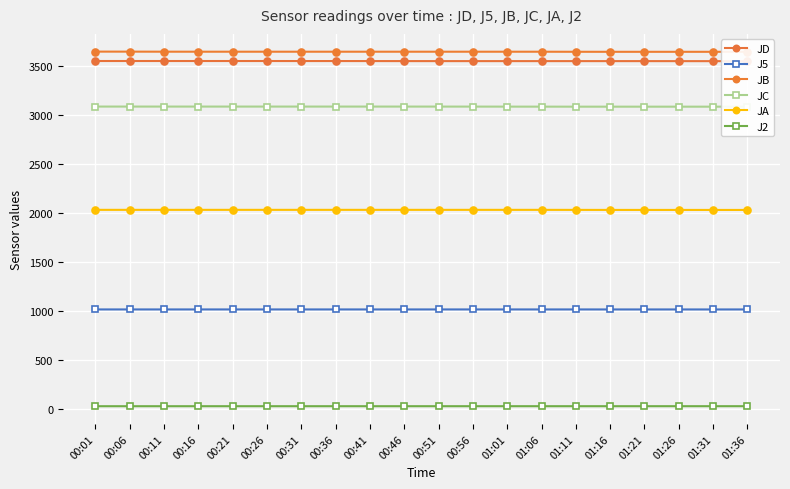

List the labels in order of JC value, largest first.

00:01, 00:06, 00:11, 00:16, 00:21, 00:26, 00:36, 00:41, 00:31, 00:46, 00:51, 00:56, 01:01, 01:06, 01:11, 01:16, 01:21, 01:26, 01:31, 01:36